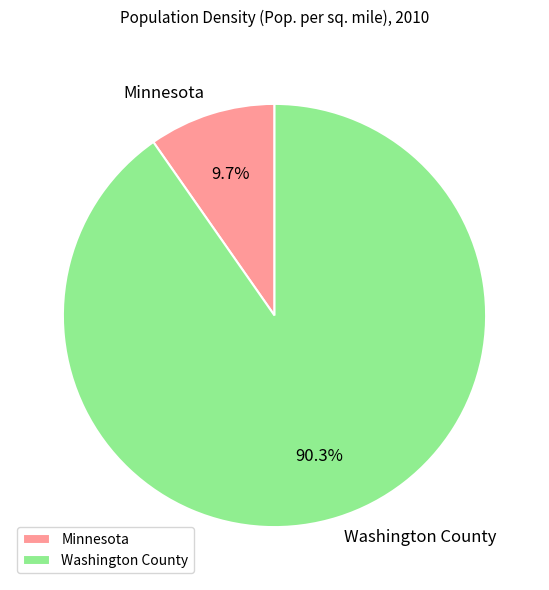

Does Washington County account for over 50% of the chart?

Yes